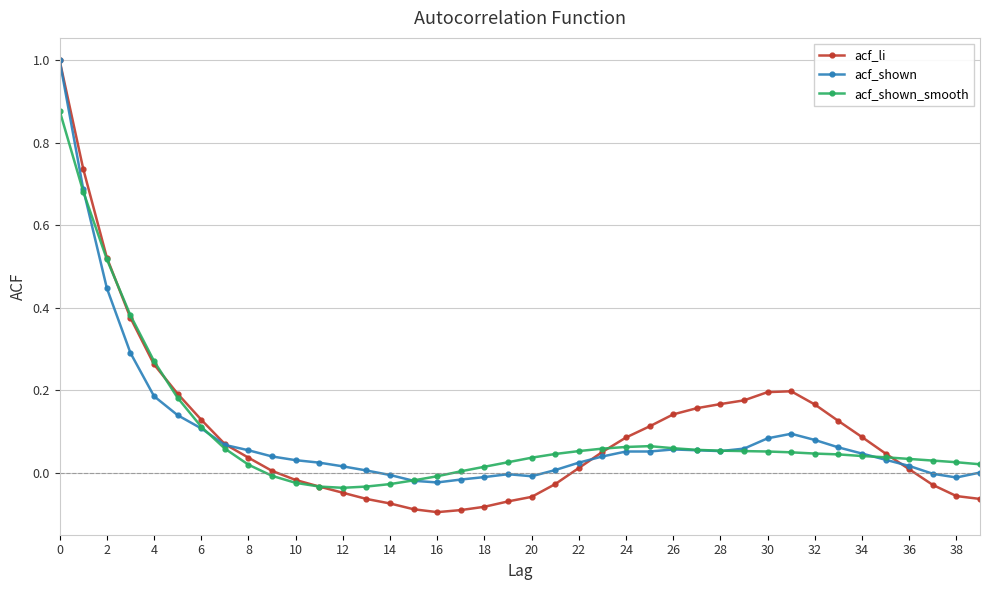

True or false: acf_shown has more than 2 points higher than both neighbors.

True